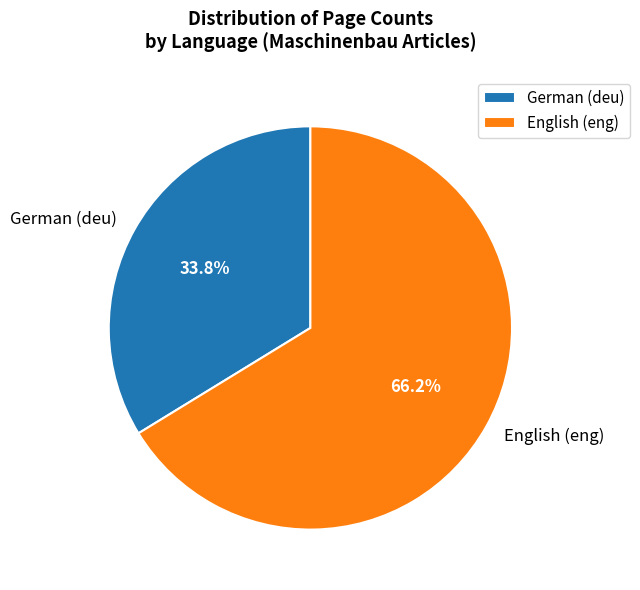

How many slices are in this pie chart?

2